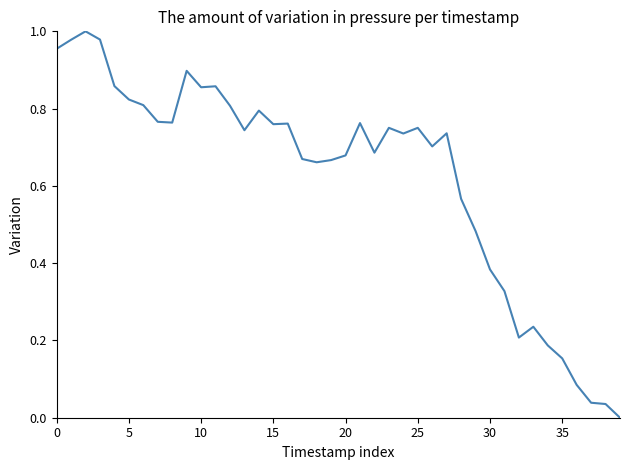

How many lines are shown in the chart?

1